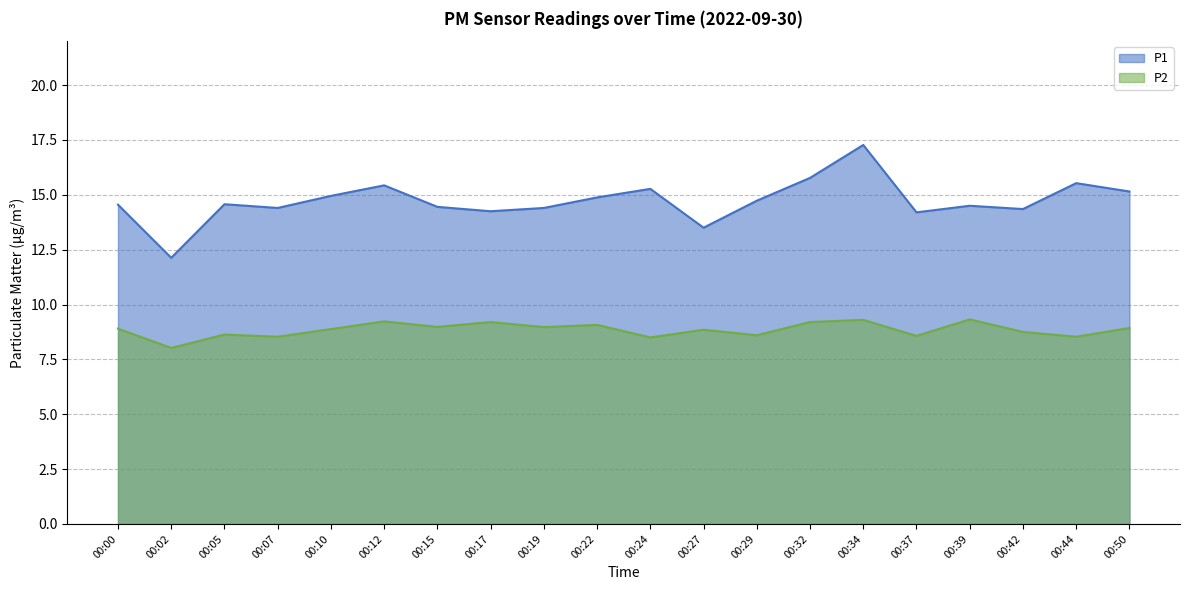

What is the approximate value of P2 at 00:19?

9.0